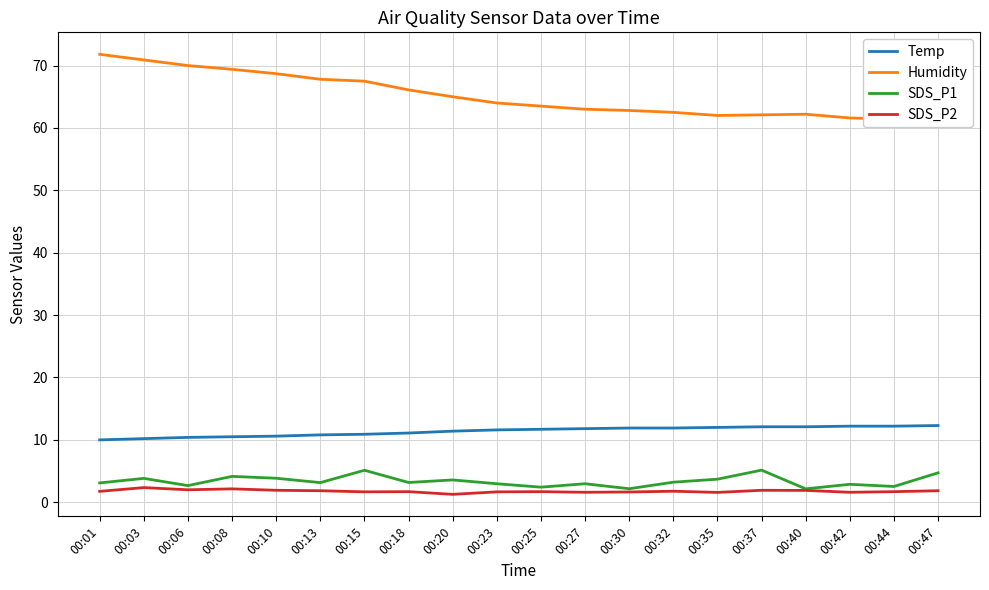

How many data points in Temp are above 11?

13